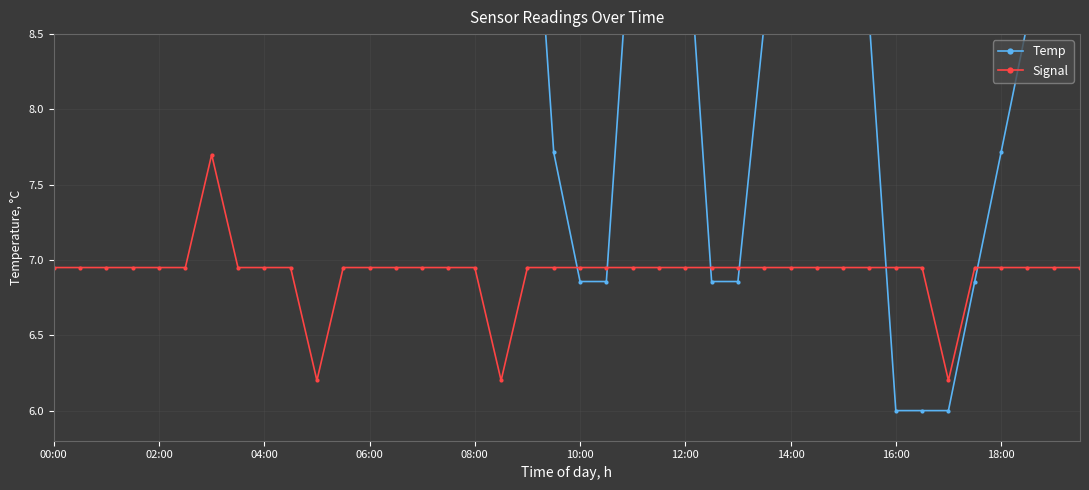

At which category is the sum across all series the highest?

06:00